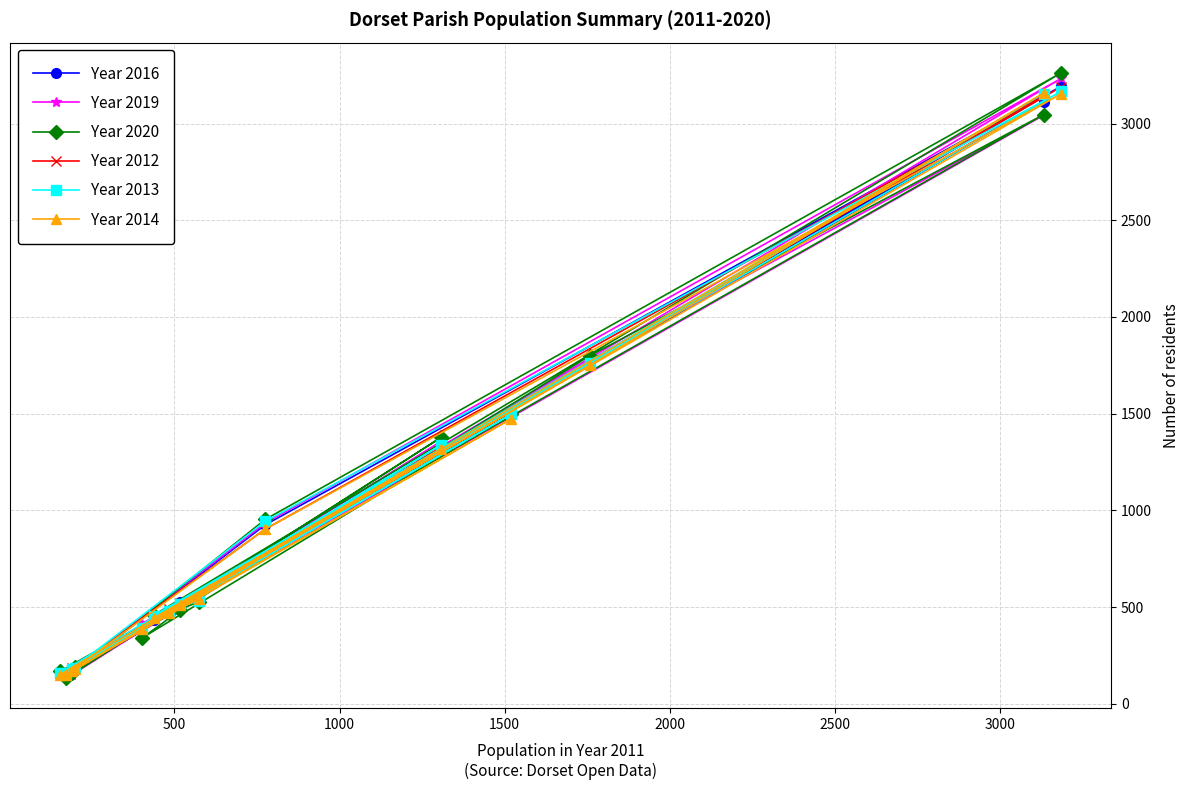

What is the lowest value of the Year 2020 series?

133